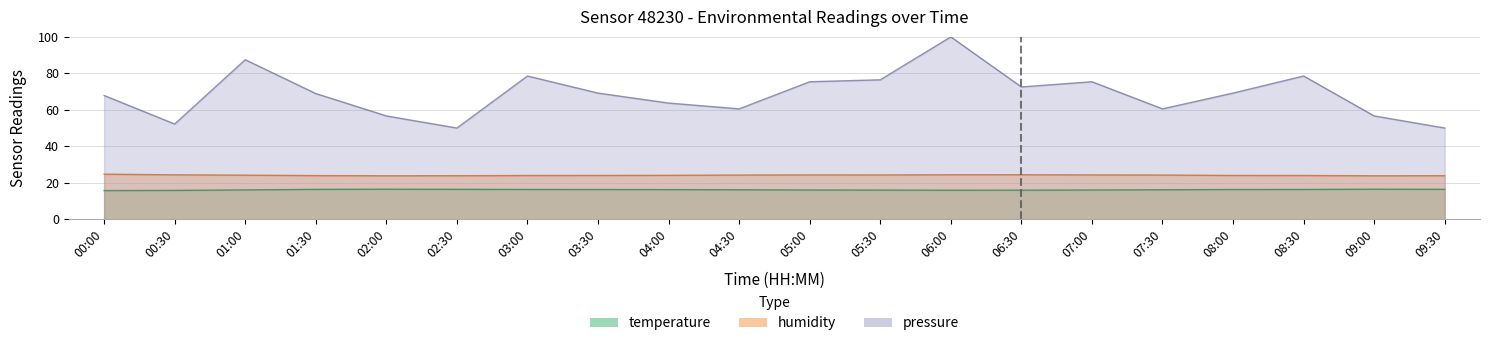

Where does the temperature series first go above 16?

01:00